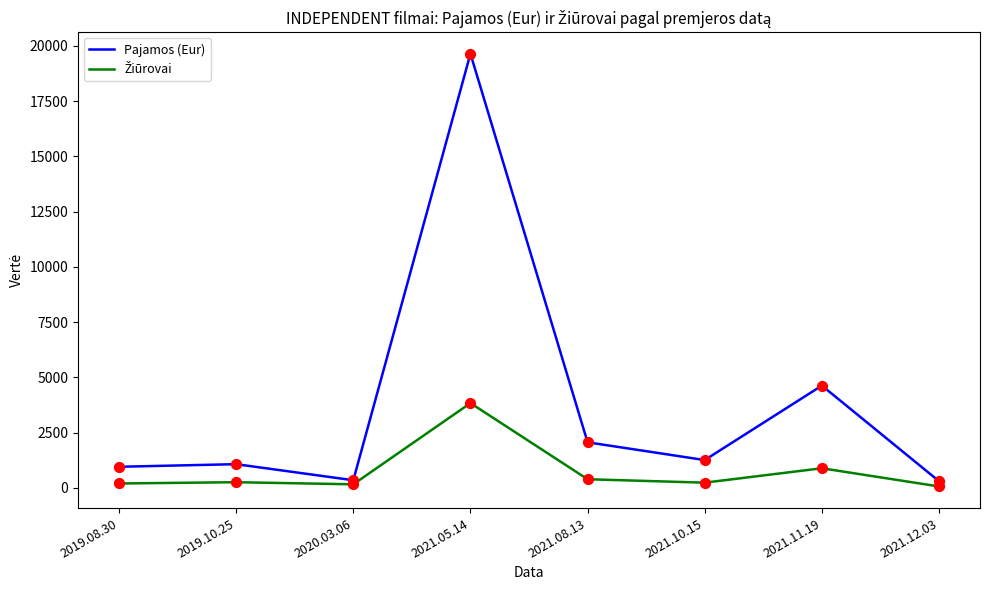

Which series has the largest total across all categories?

Pajamos (Eur)